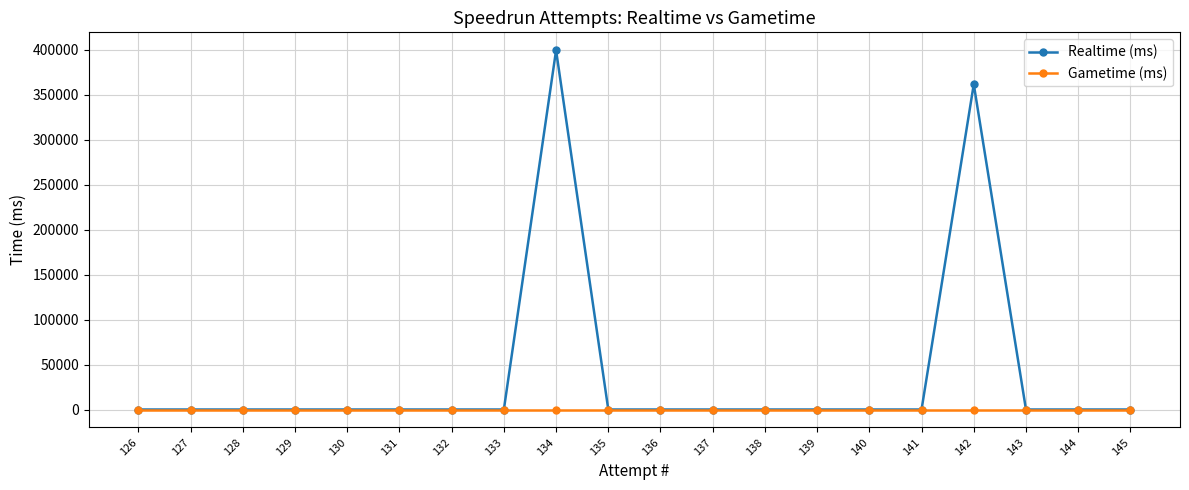

What is the average value of the Realtime (ms) series?

38044